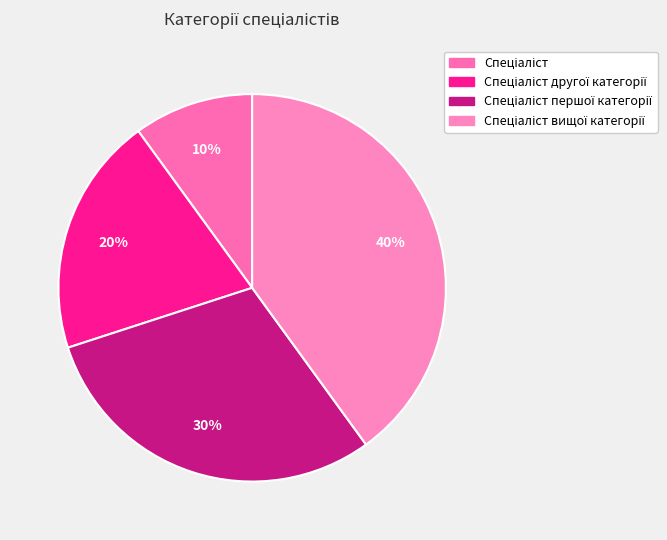

To the nearest percent, what percentage of the pie is Спеціаліст другої категорії?

20%